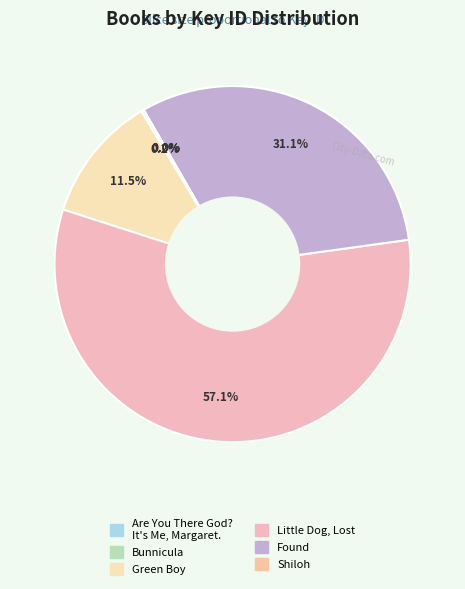

Do Shiloh and Bunnicula together represent more than half of the pie?

No